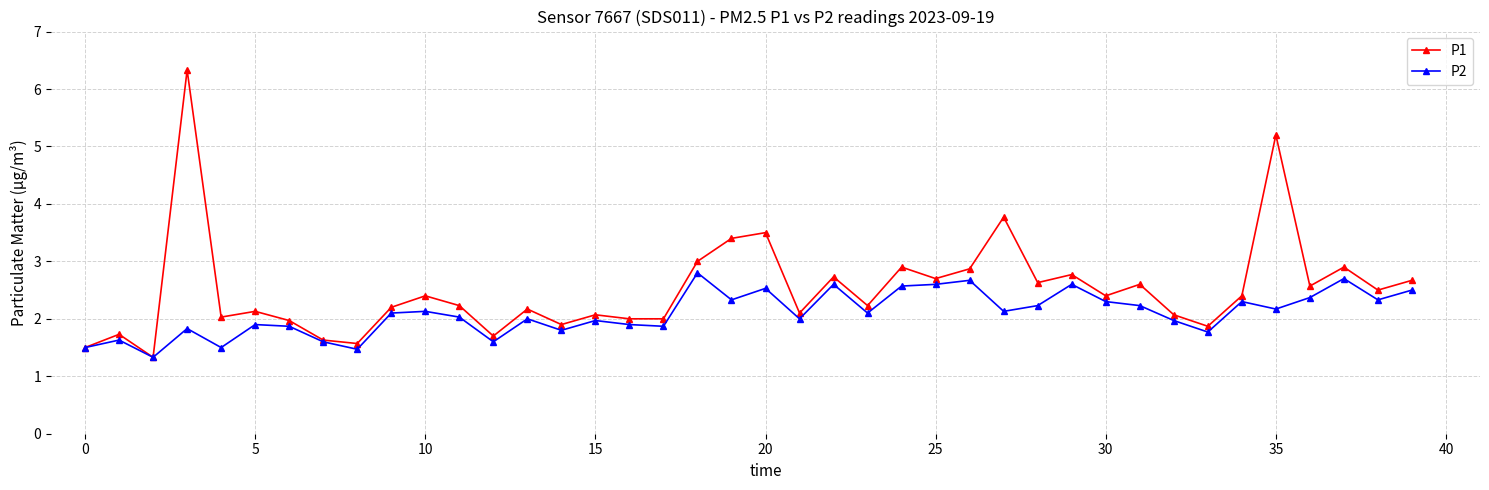

Count the number of categories in the chart.

40